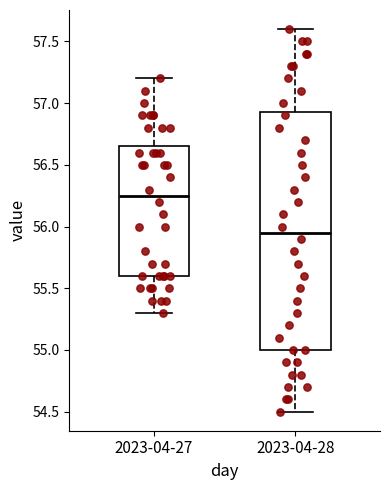

Reading left to right, transcribe this box plot: for each box, give where its median line is, the range the box spans, and where its two whiskers end, as read against the y-axis. The values are not printed on the chart, so give them approximately, as read against the axis.

2023-04-27: median 56.25, box 55.60 to 56.65, whiskers 55.30 to 57.20
2023-04-28: median 55.95, box 55.00 to 56.95, whiskers 54.50 to 57.60